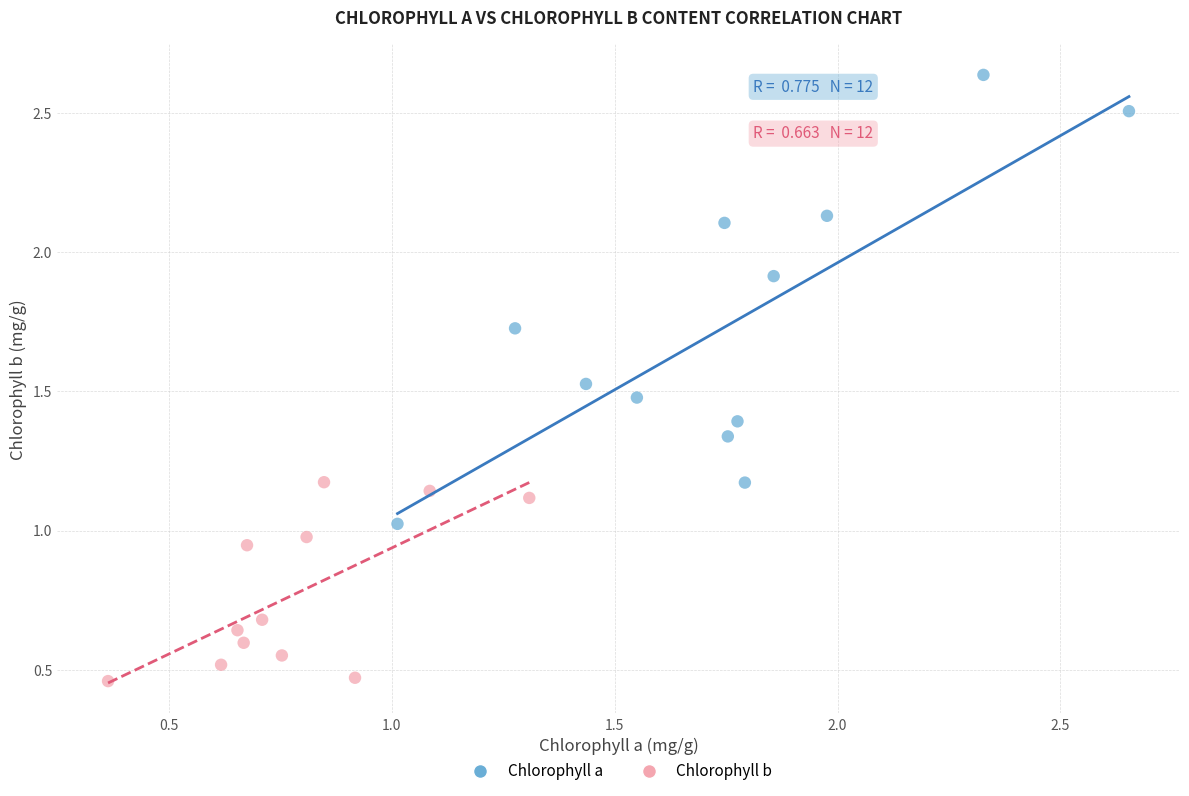

Which series reaches the minimum Y coordinate?

Chlorophyll b